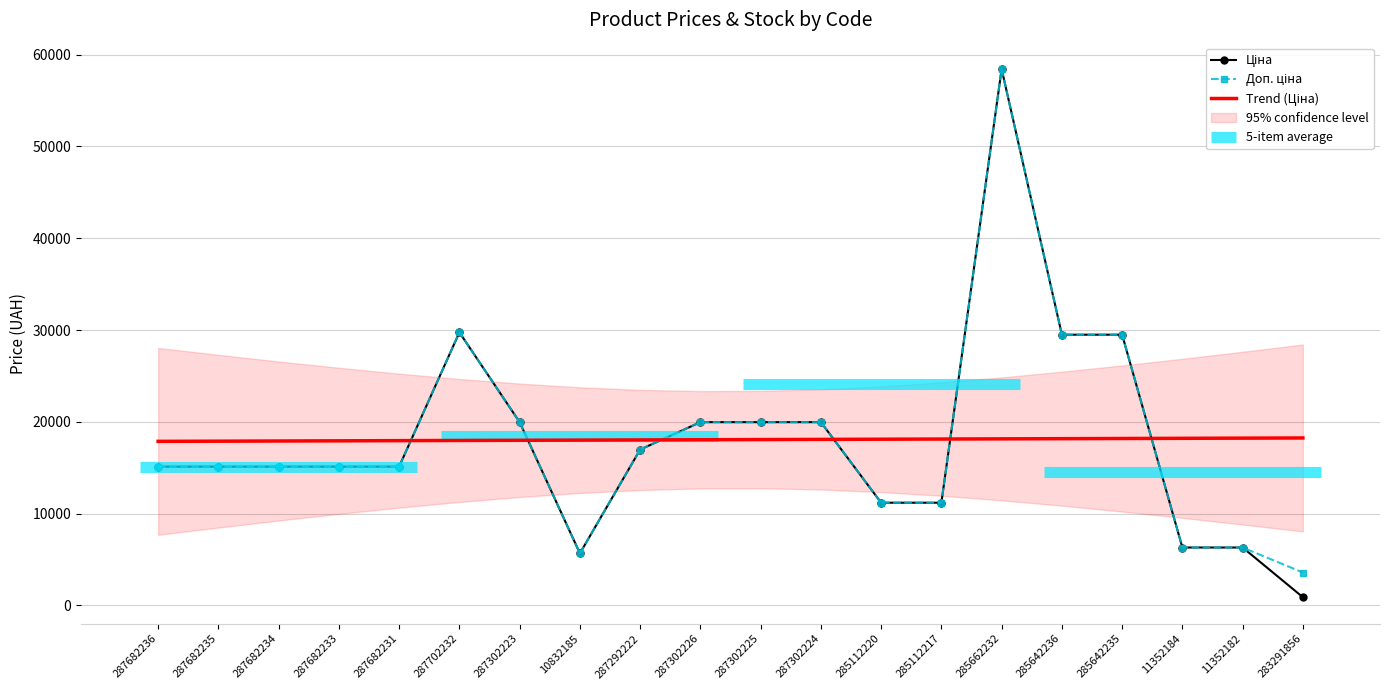

What is the difference between the highest and lowest values at 10832185?

12335.1